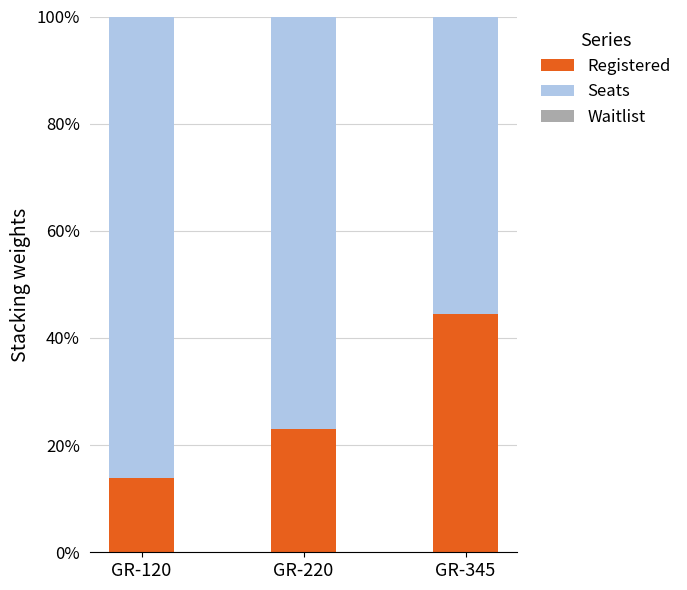

Rank the categories by Registered value from lowest to highest.

GR-120, GR-220, GR-345